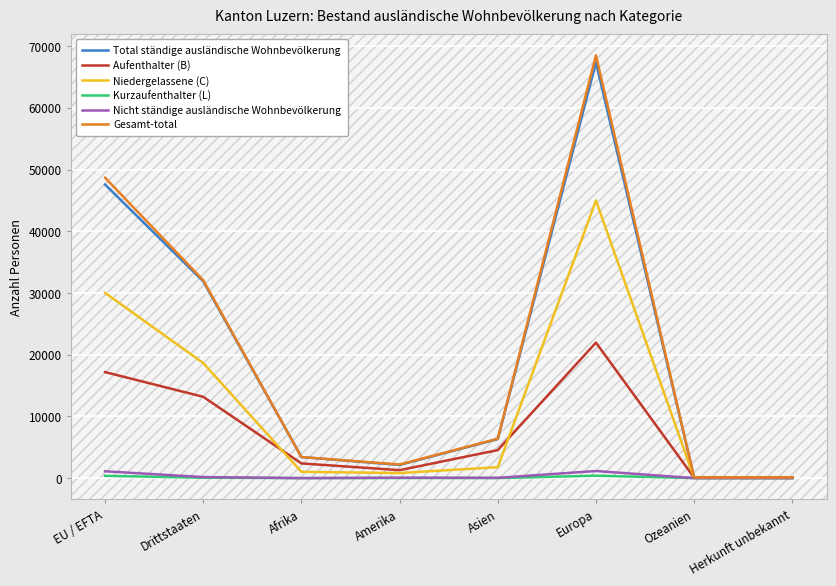

At which label does Niedergelassene (C) reach its peak?

Europa